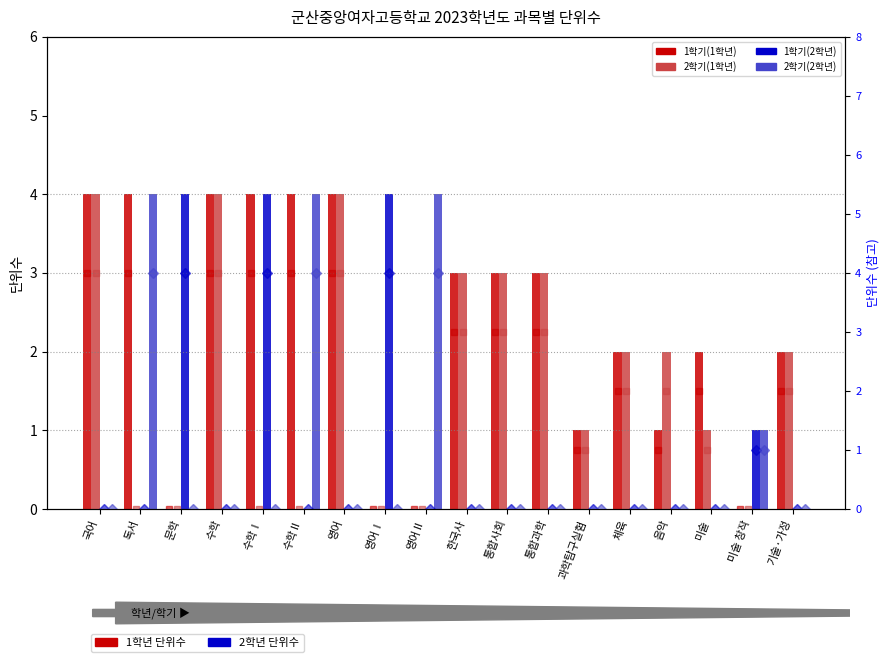

The 1학기(1학년) series shows 7 at 수학Ⅰ. True or false?

False